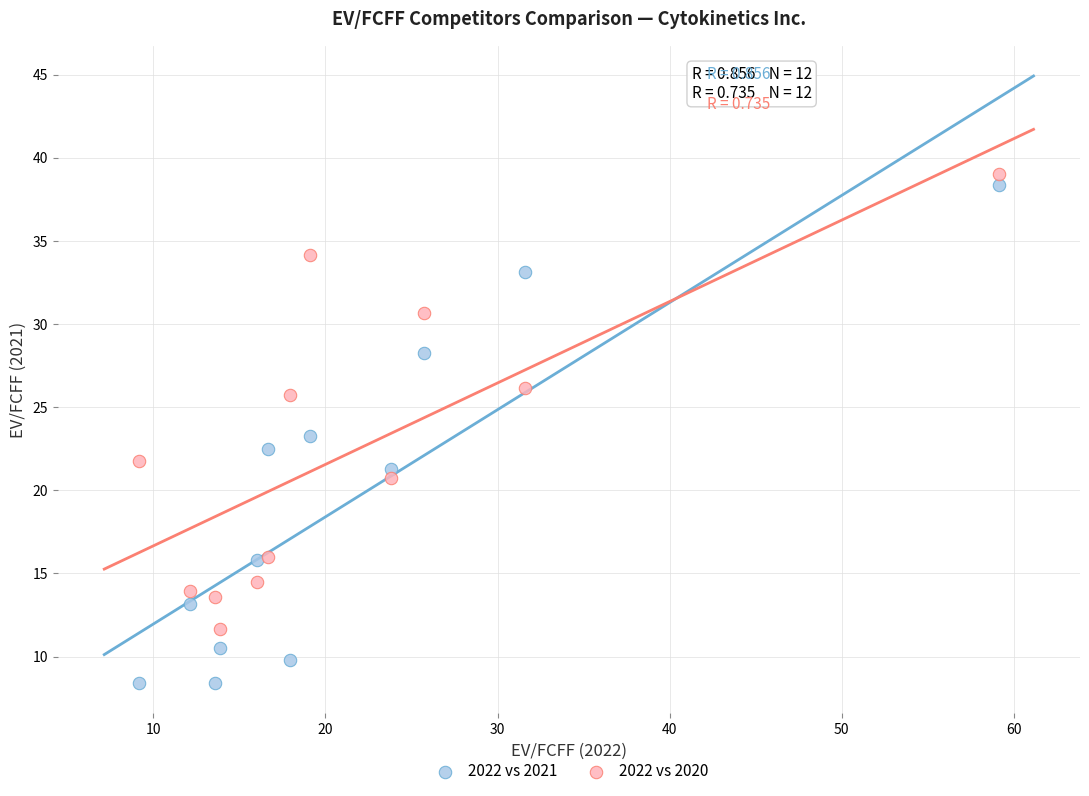

Which series has the widest spread of Y values?

2022 vs 2021